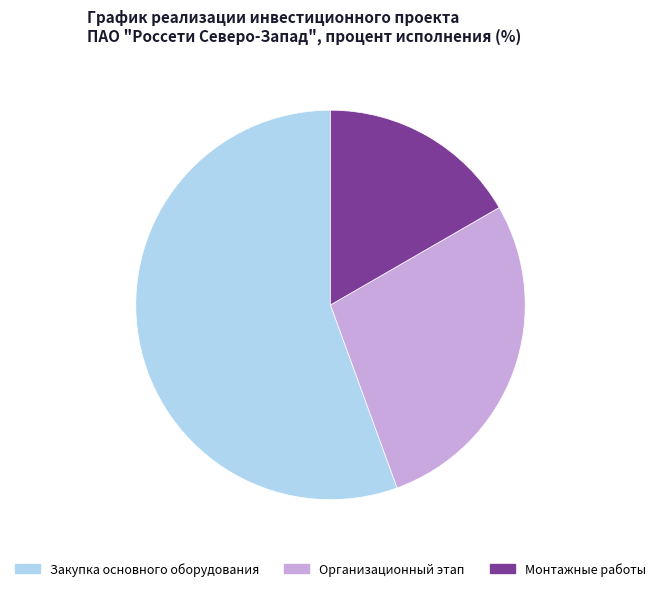

Which category has the smallest portion of the pie?

Монтажные работы